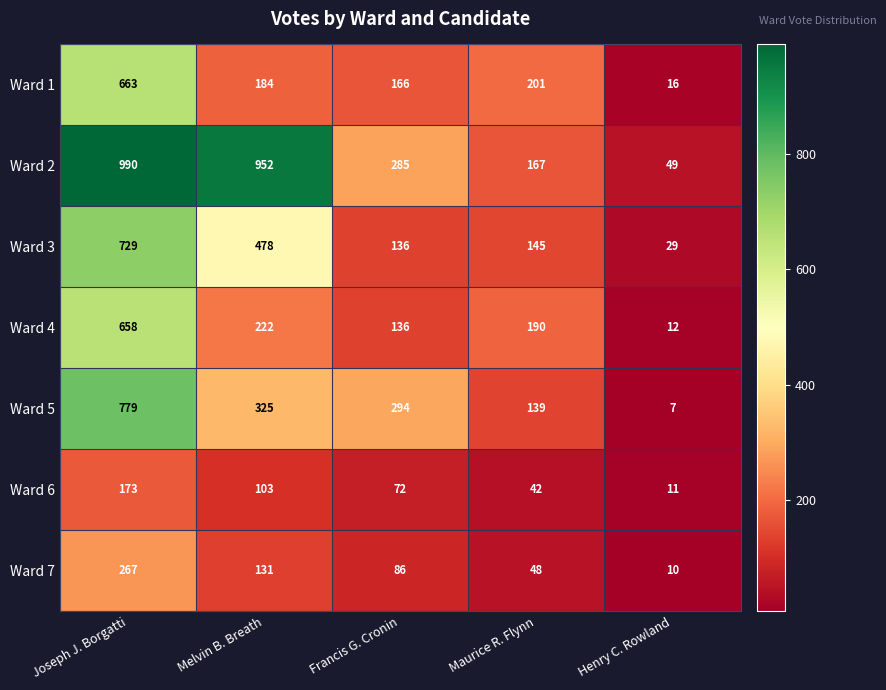

How many distinct data groups are displayed?

7